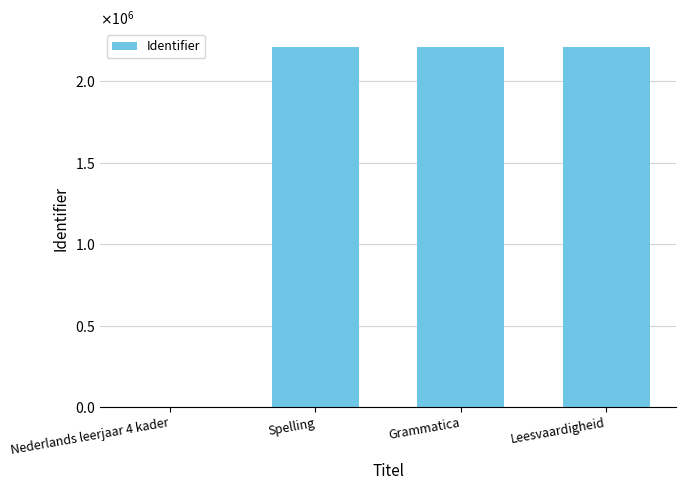

What position from the right is Nederlands leerjaar 4 kader?

4